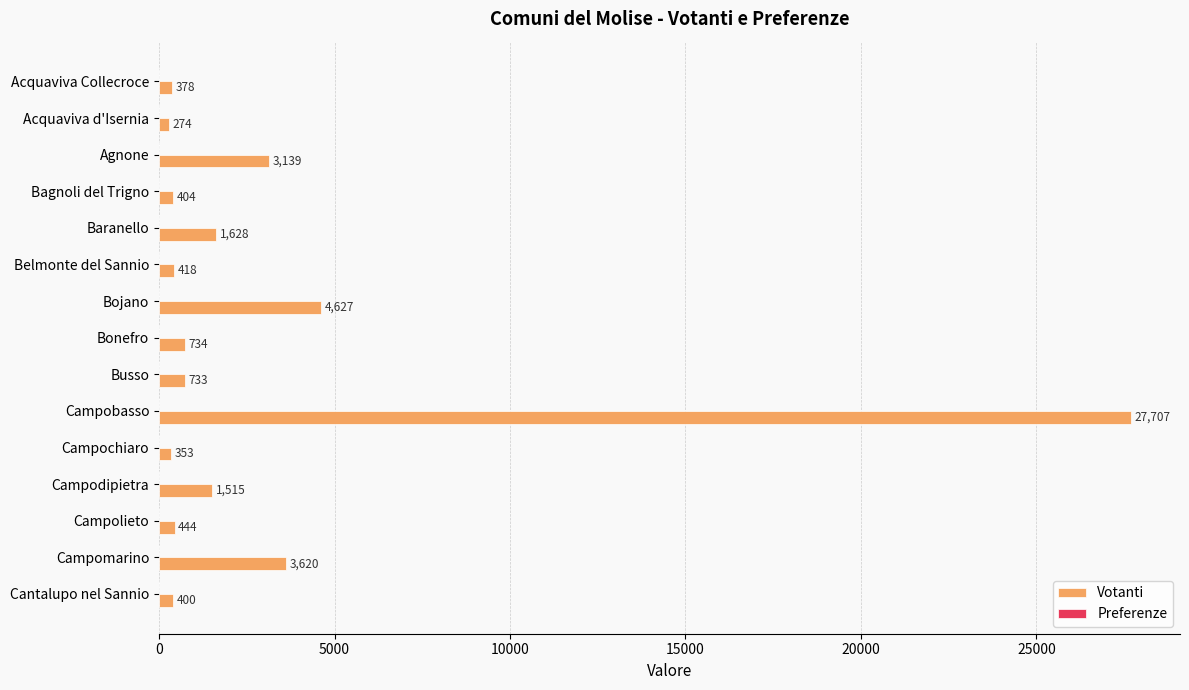

What is the value of the 12th bar from the top?

1515